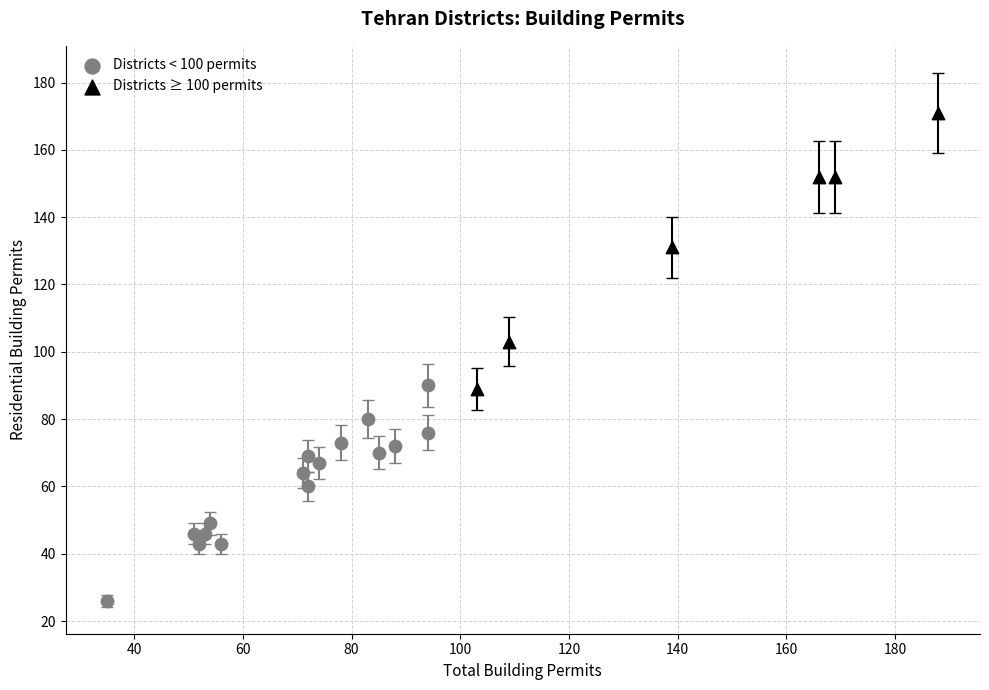

Which series reaches the minimum Y coordinate?

Districts < 100 permits